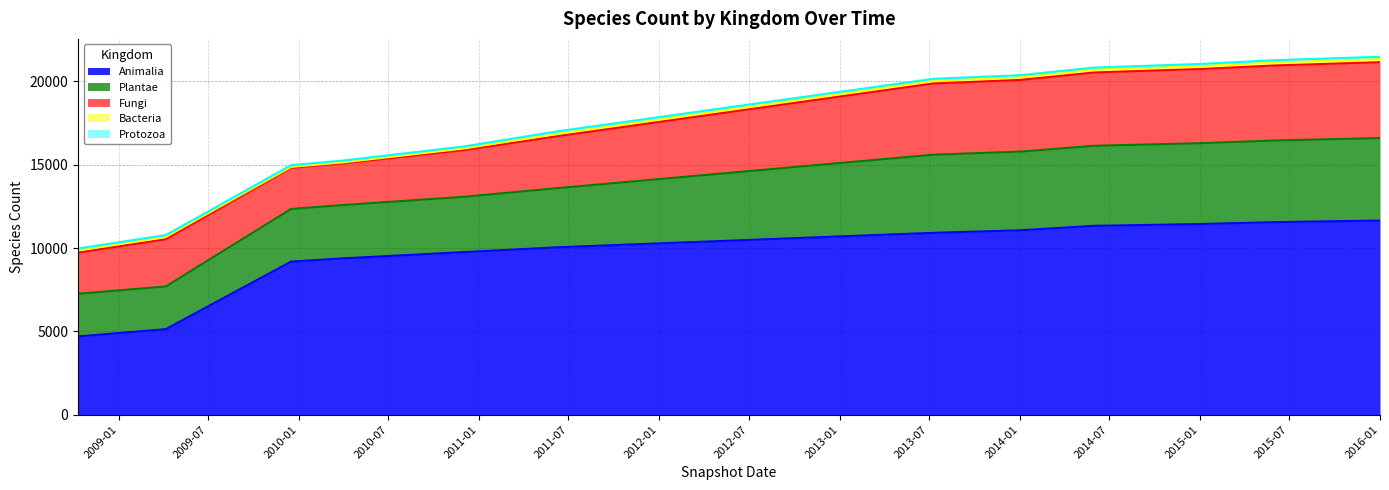

Where does the Protozoa series first go above 120?

2011-06-10